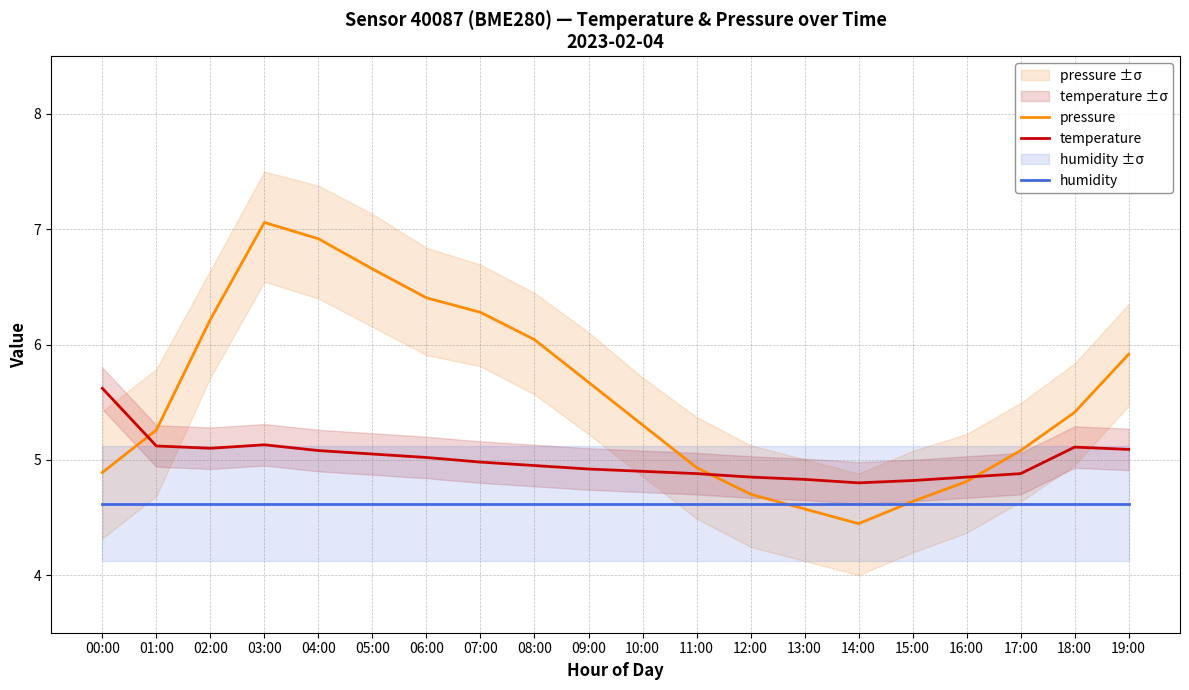

What is the average value of the humidity series?

4.6